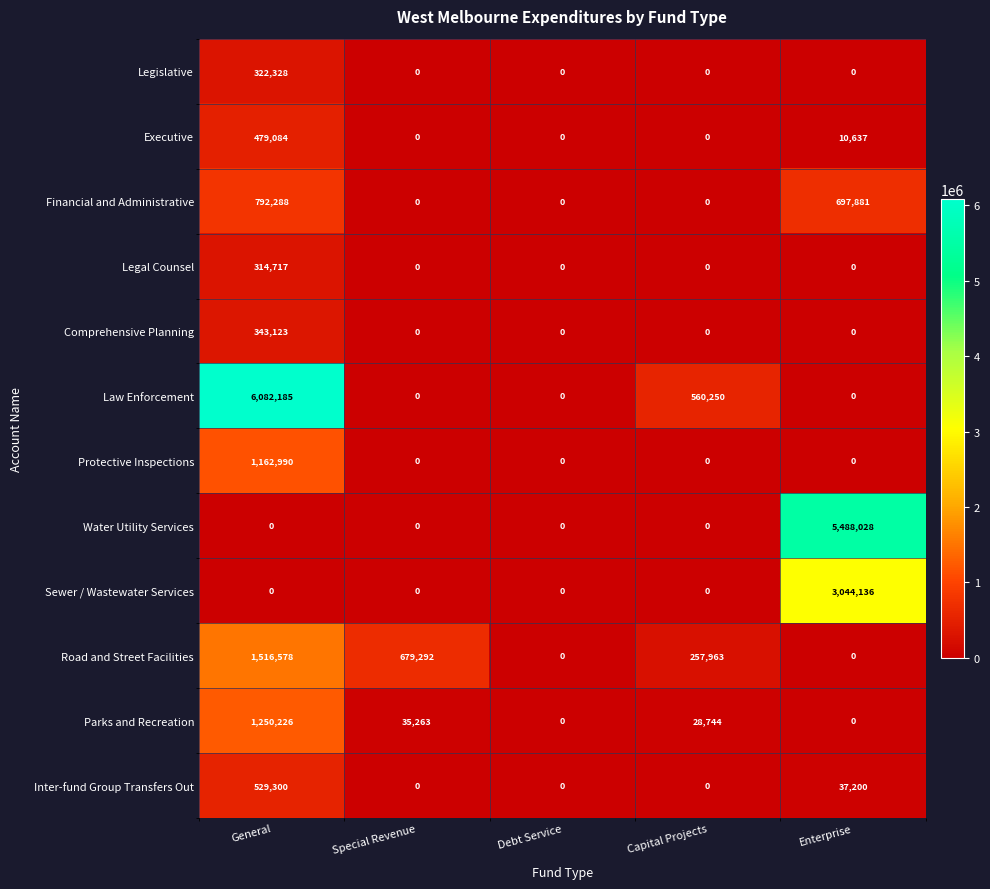

How many Financial and Administrative values are between 0 and 697881?

4